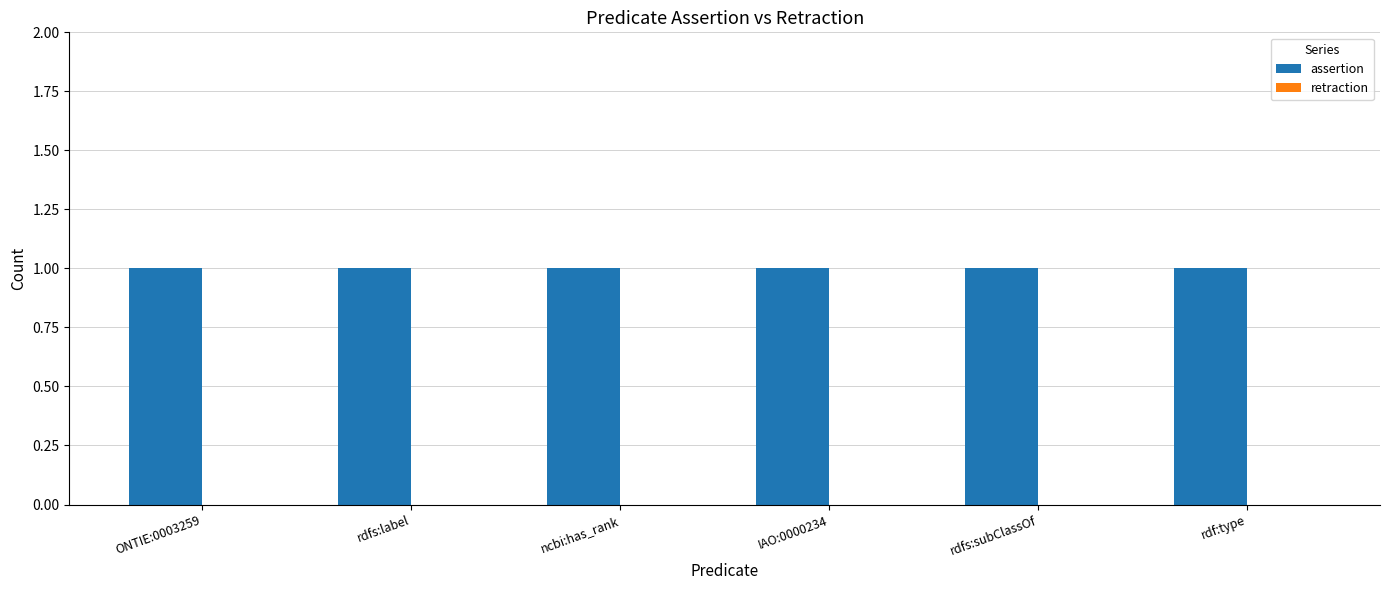

Reading left to right, extract all data points from this chart.

assertion: ONTIE:0003259=1	rdfs:label=1	ncbi:has_rank=1	IAO:0000234=1	rdfs:subClassOf=1	rdf:type=1
retraction: ONTIE:0003259=0	rdfs:label=0	ncbi:has_rank=0	IAO:0000234=0	rdfs:subClassOf=0	rdf:type=0